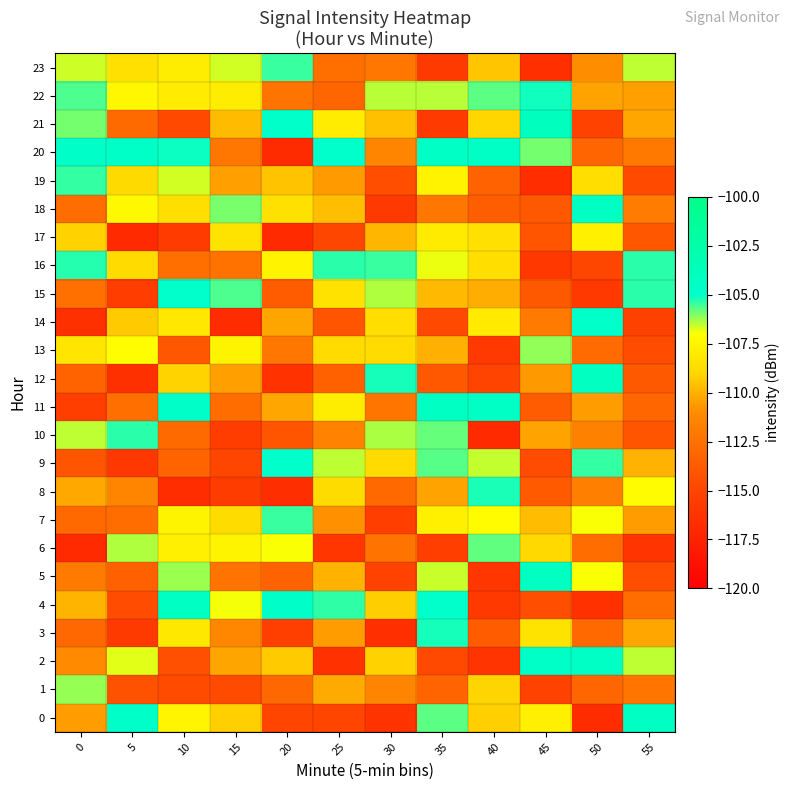

How many series are shown in this chart?

24